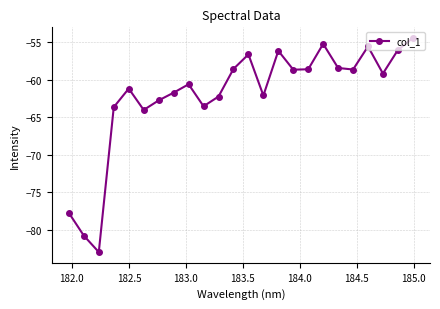

True or false: there are more than 0 points higher than both neighbors.

True